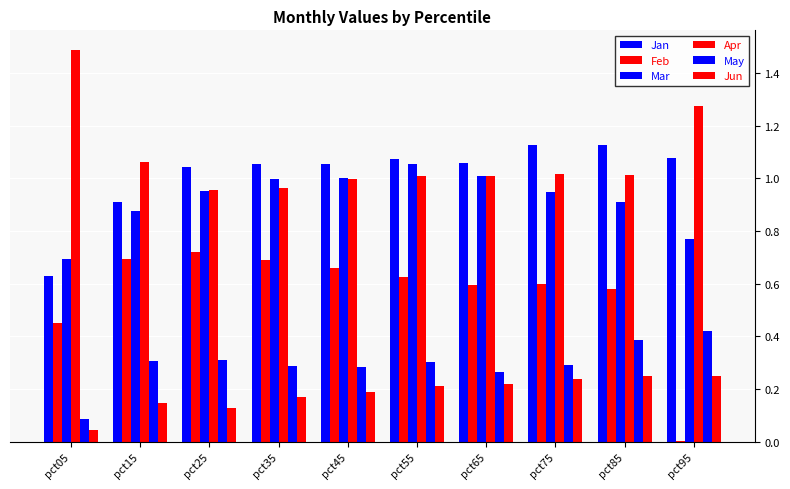

What is the sum of the Jun values at pct05 and pct45?

0.2